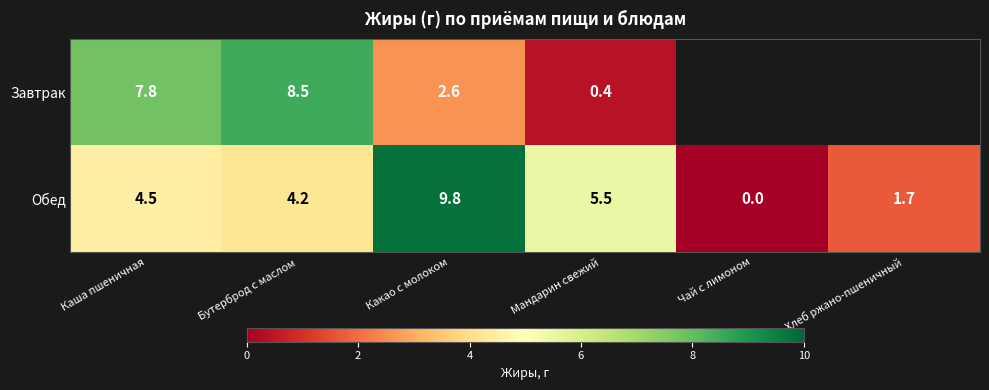

At how many categories does at least one series exceed 2?

4